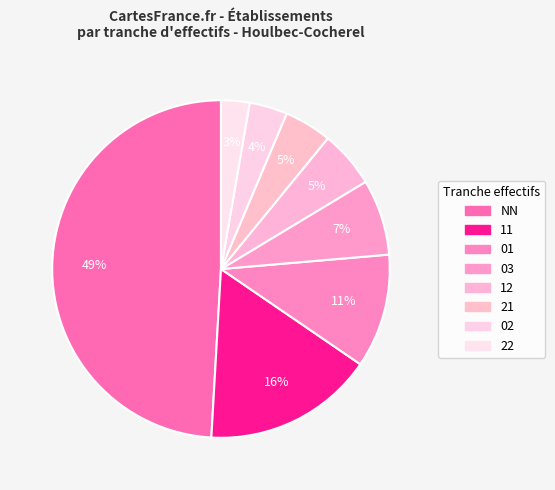

Count the number of slices in the pie.

8